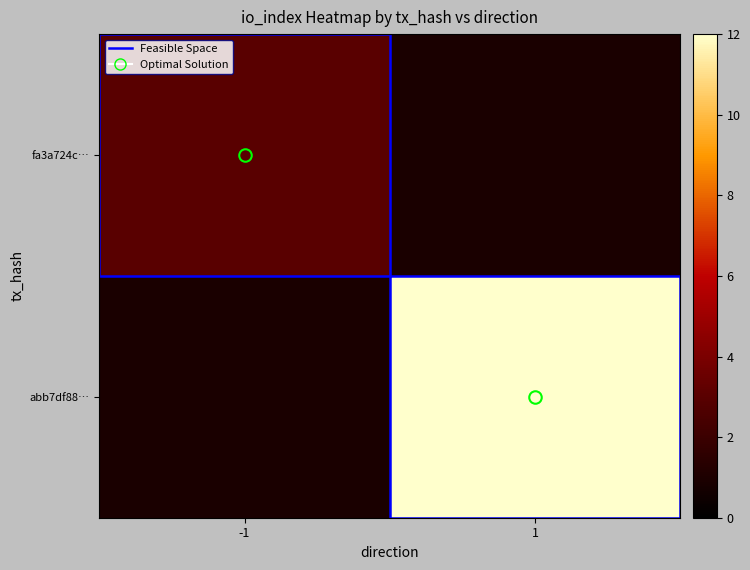

What is the greatest value displayed?

12